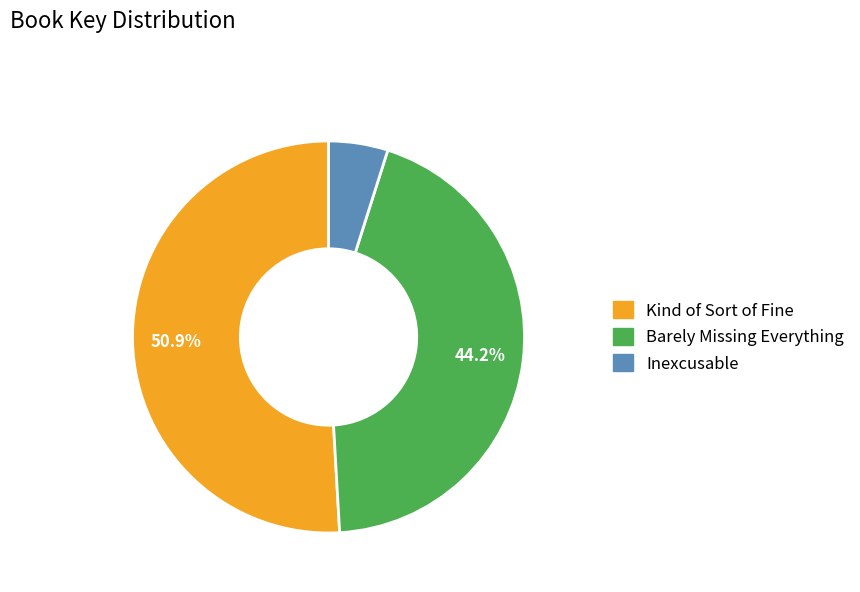

Which has a higher value, Barely Missing Everything or Kind of Sort of Fine?

Kind of Sort of Fine